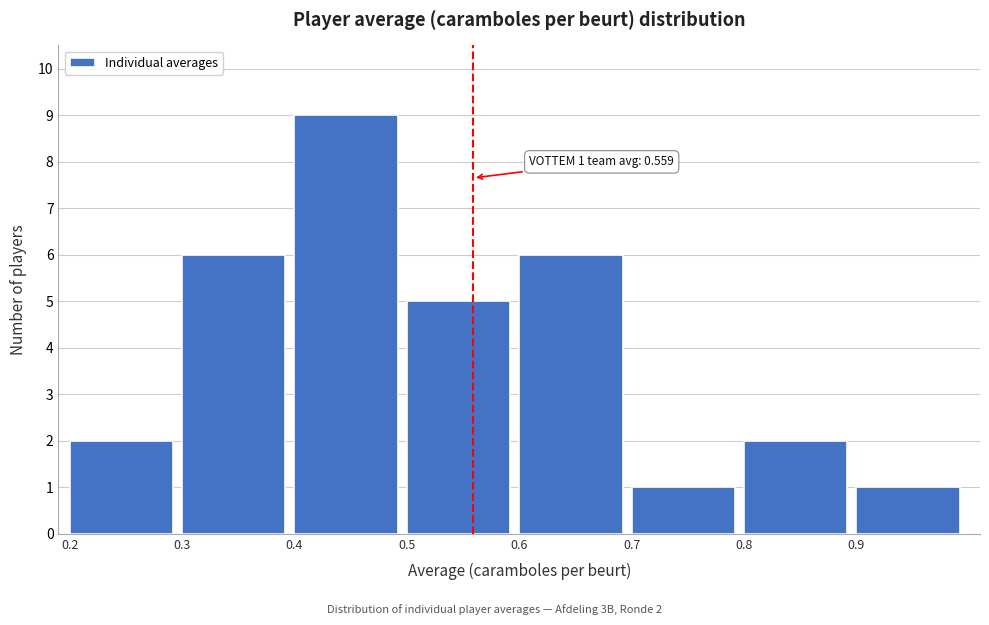

Over which range of the x-axis is the bar tallest?

0.4 to 0.5